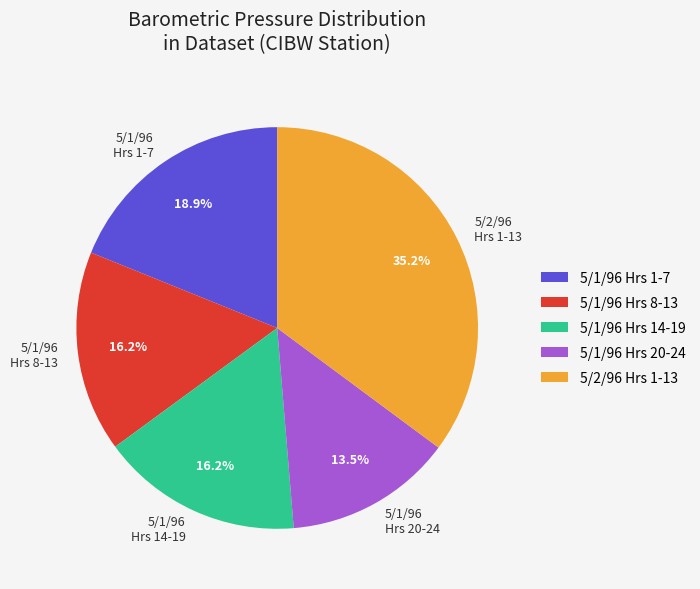

What portion of the pie excludes 5/1/96 Hrs 14-19?

83.8%